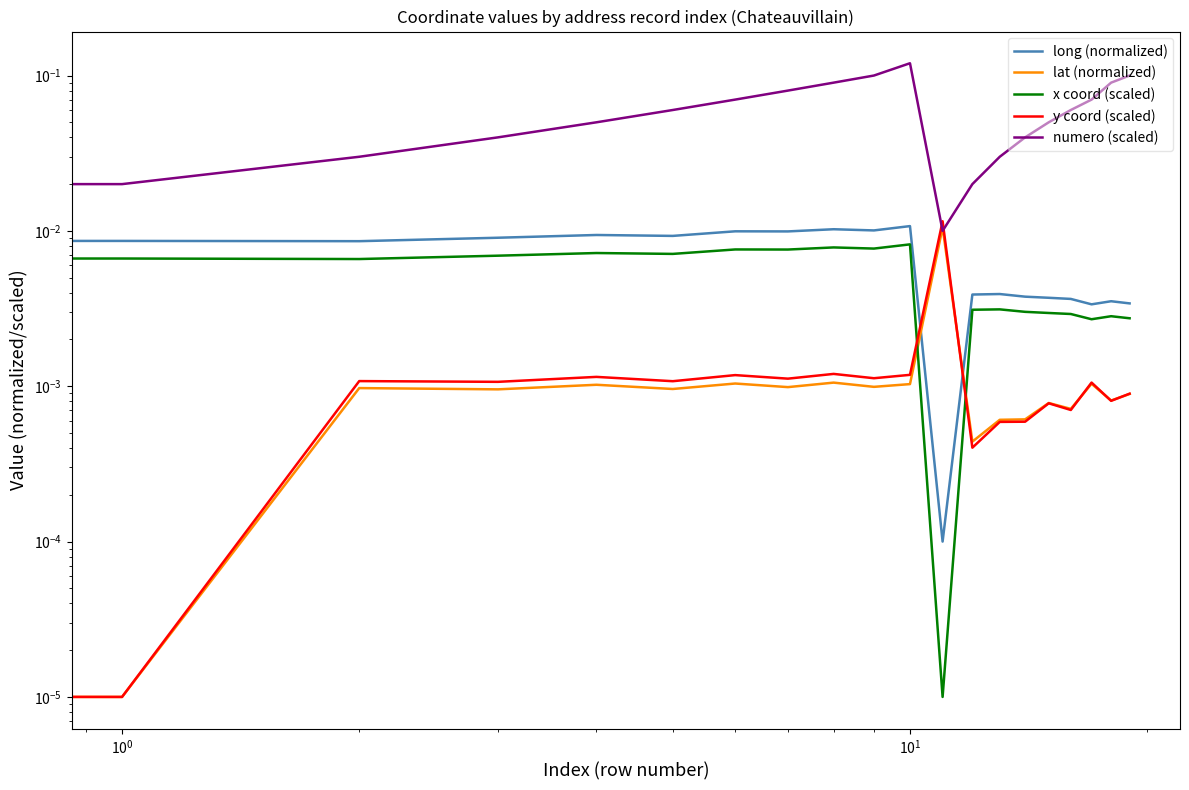

Reading left to right, extract all data points from this chart.

long (normalized): 0.0	0.0	0.0	0.0	0.0	0.0	0.0	0.0	0.0	0.0	0.0	0.0	0.0	0.0	0.0	0.0	0.0	0.0	0.0	0.0
lat (normalized): 0.0	0.0	0.0	0.0	0.0	0.0	0.0	0.0	0.0	0.0	0.0	0.0	0.0	0.0	0.0	0.0	0.0	0.0	0.0	0.0
x coord (scaled): 0.0	0.0	0.0	0.0	0.0	0.0	0.0	0.0	0.0	0.0	0.0	0.0	0.0	0.0	0.0	0.0	0.0	0.0	0.0	0.0
y coord (scaled): 0.0	0.0	0.0	0.0	0.0	0.0	0.0	0.0	0.0	0.0	0.0	0.0	0.0	0.0	0.0	0.0	0.0	0.0	0.0	0.0
numero (scaled): 0.0	0.0	0.0	0.0	0.1	0.1	0.1	0.1	0.1	0.1	0.1	0.0	0.0	0.0	0.0	0.1	0.1	0.1	0.1	0.1